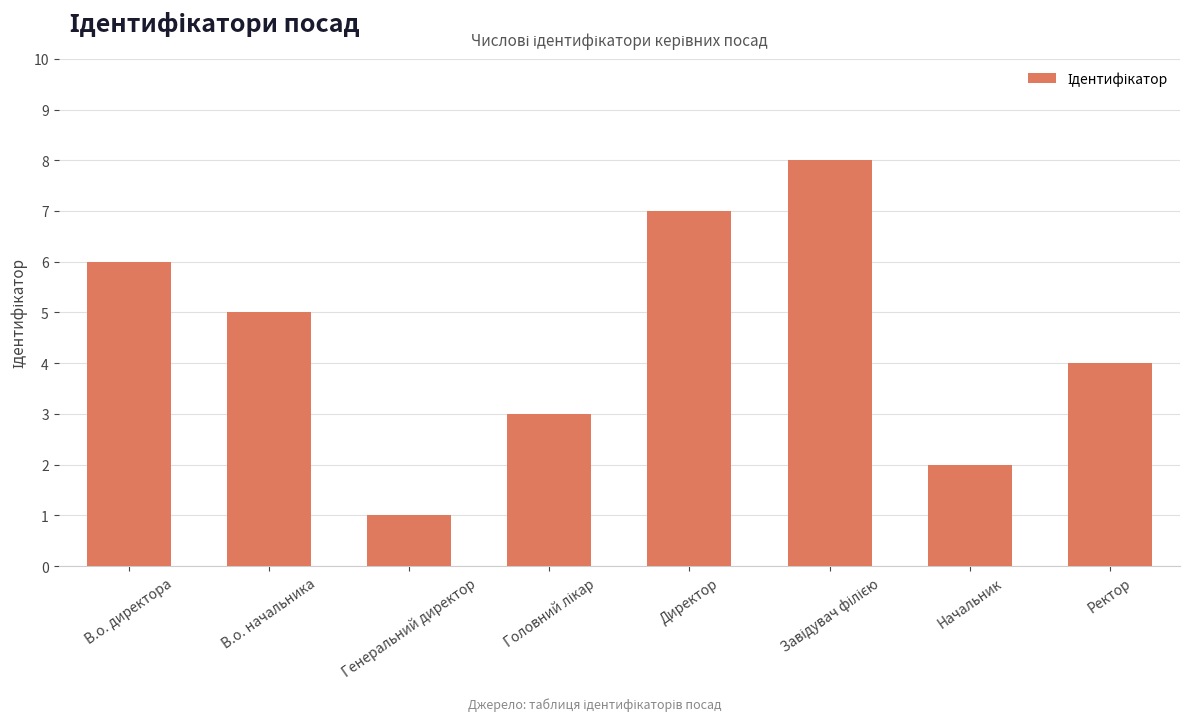

What is the value of the 7th bar from the left?

2